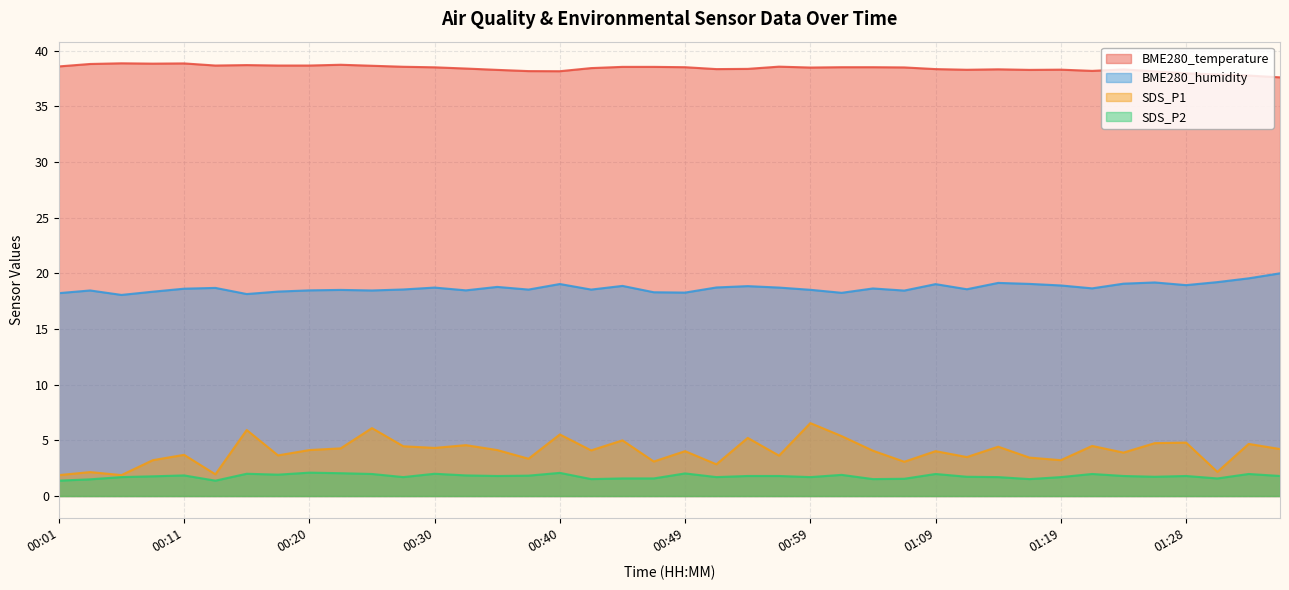

At how many categories does at least one series exceed 34?

40